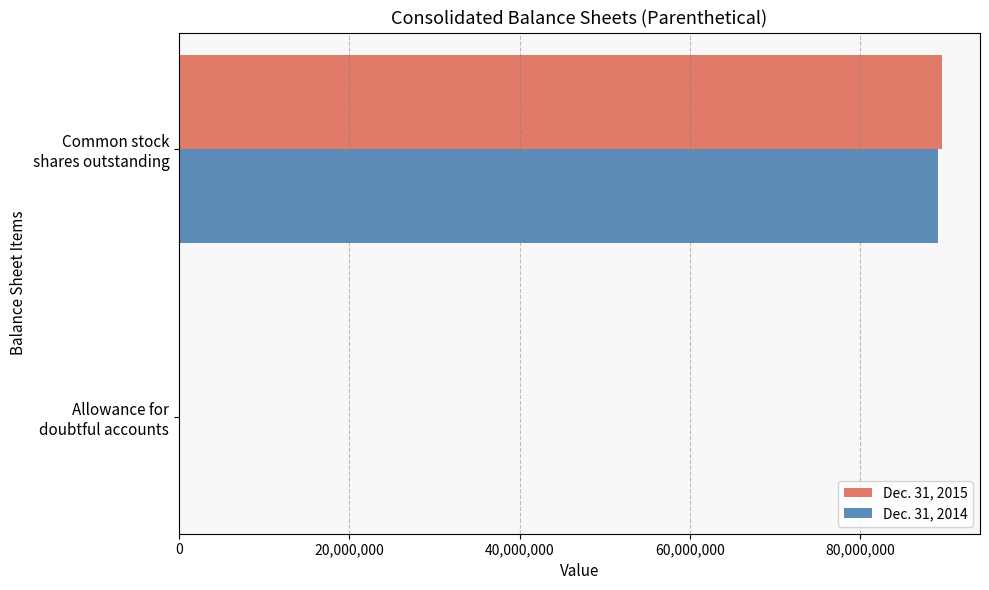

What is the maximum value shown in the chart?

89583950